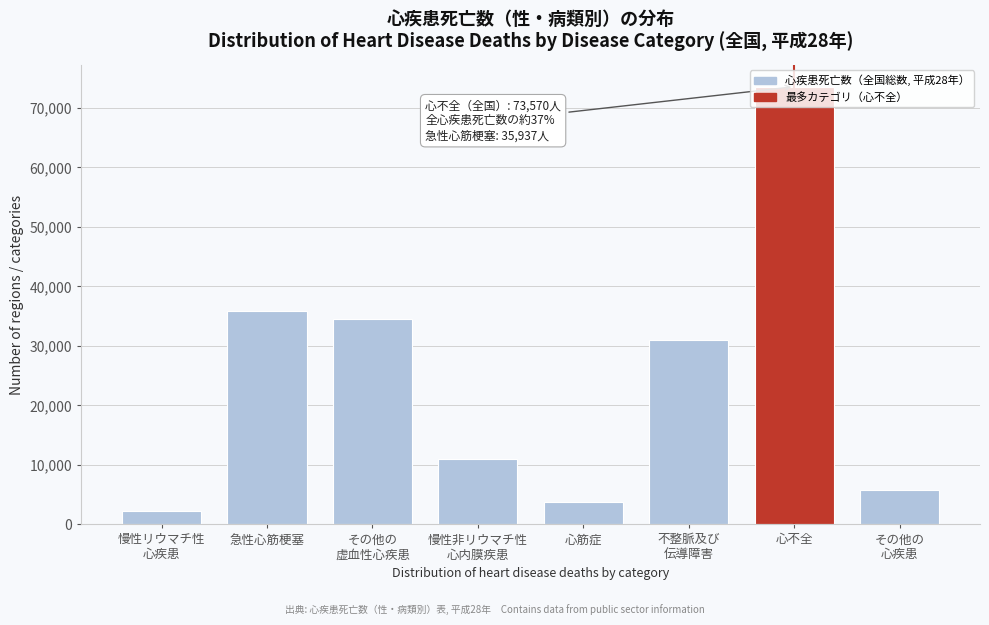

What is the label of the 2nd bar from the left?

急性心筋梗塞